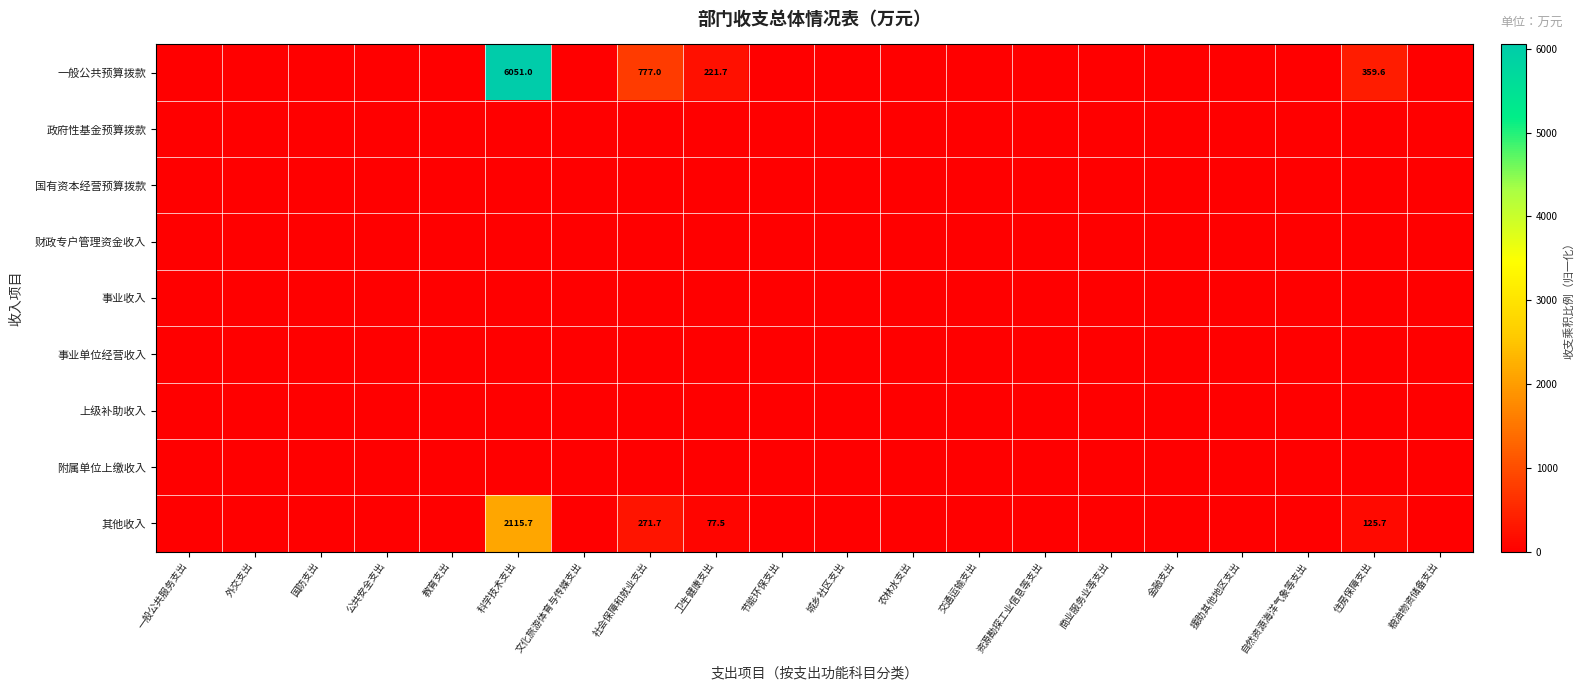

Which series has the largest total across all categories?

一般公共预算拨款